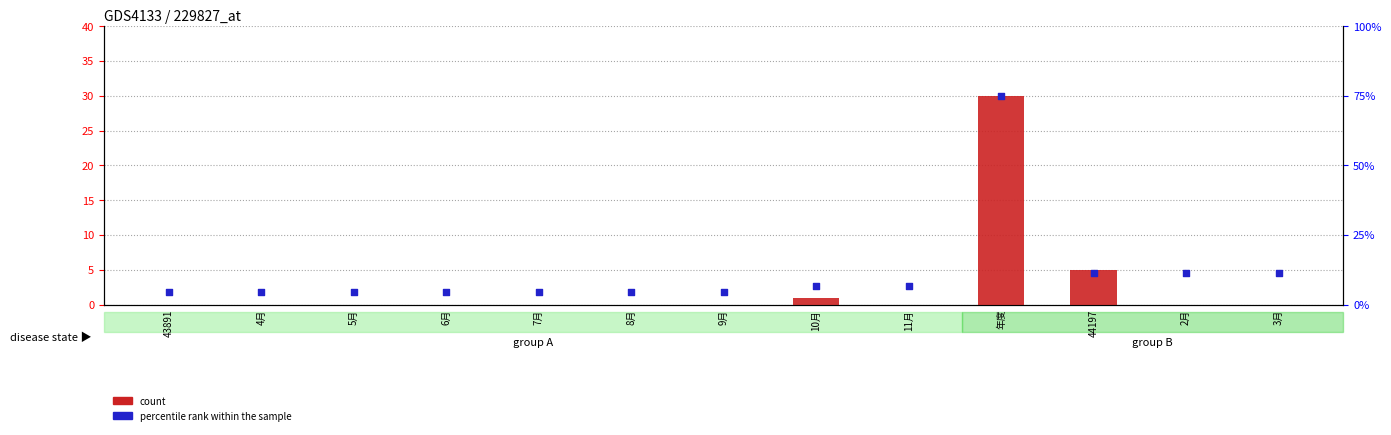

At how many categories does at least one series exceed 20?

1